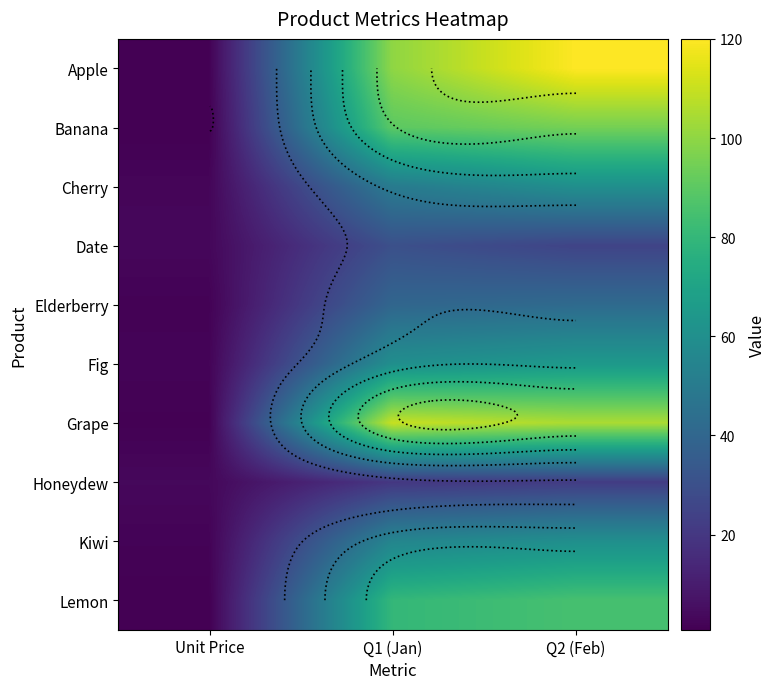

What is the total value across all series at Q2 (Feb)?

679.0